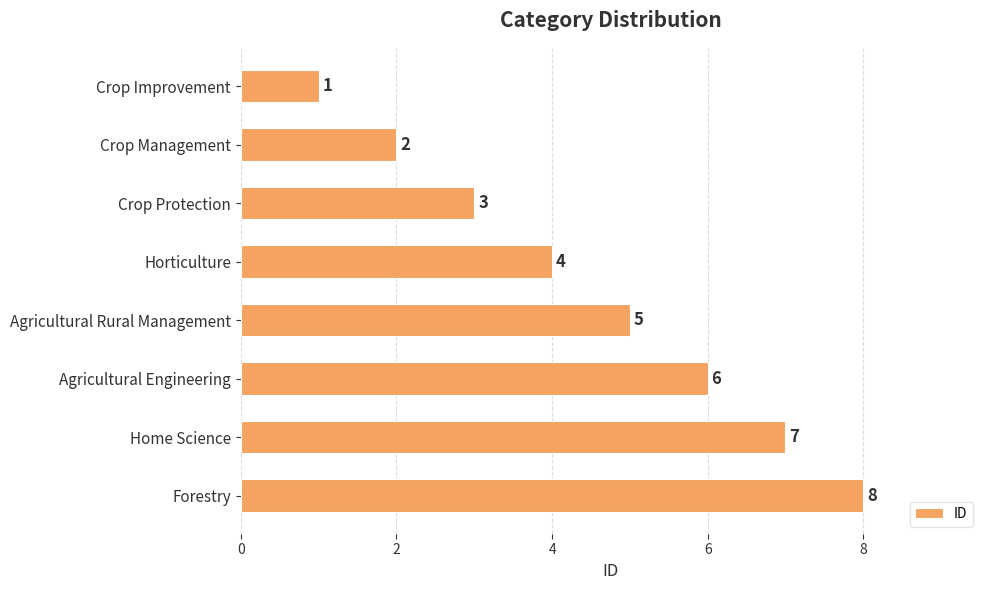

Where is the data nearest to the value 4?

Horticulture